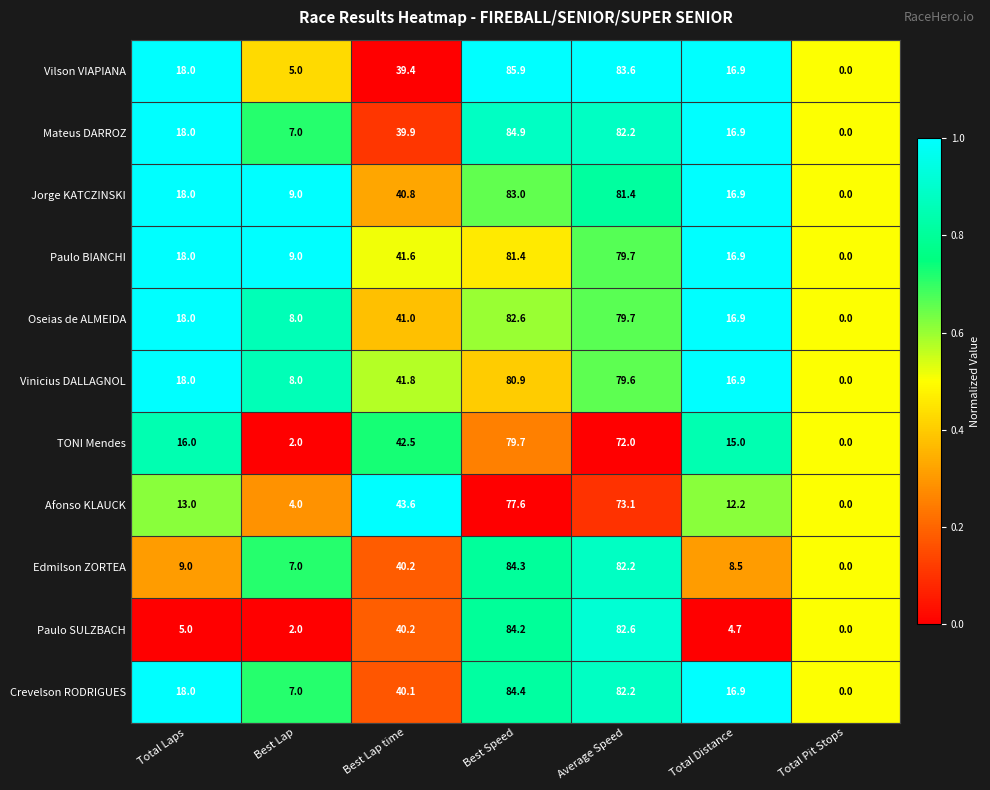

Which series has the largest total across all categories?

Jorge KATCZINSKI